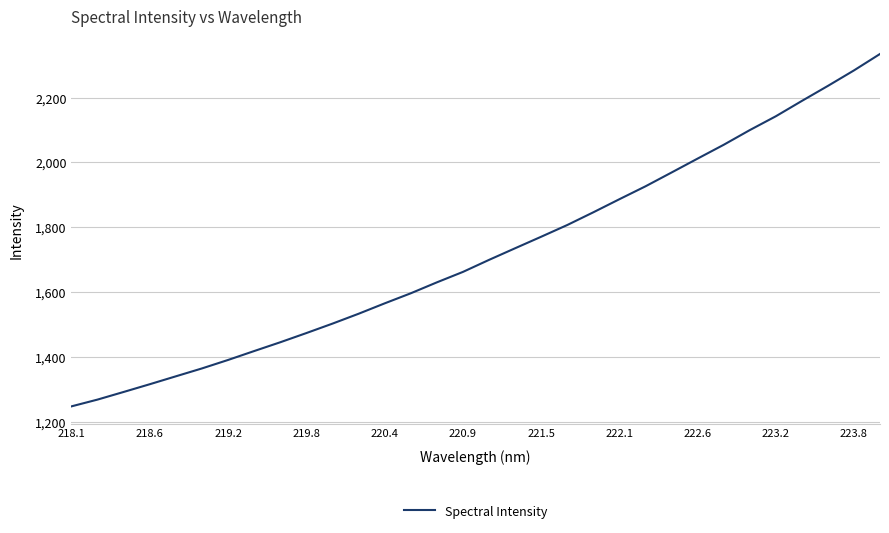

What is the maximum value shown in the chart?

2334.7